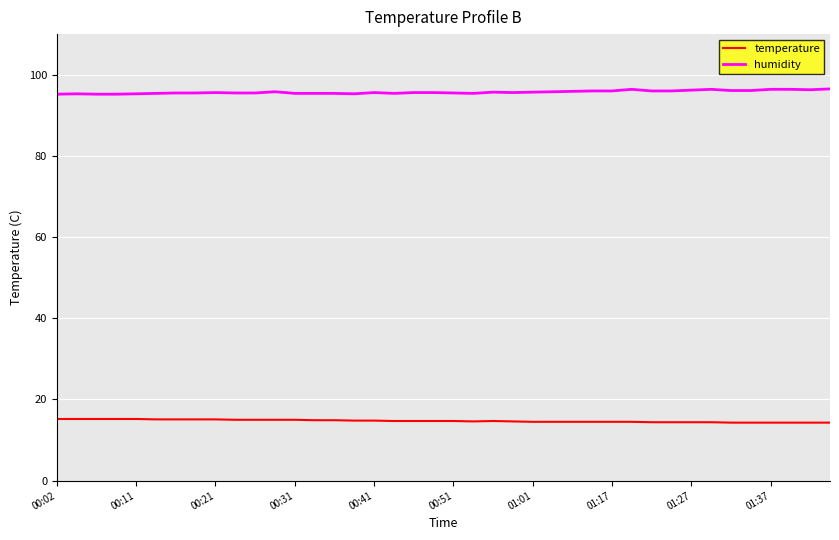

True or false: humidity and temperature intersect in this chart.

False